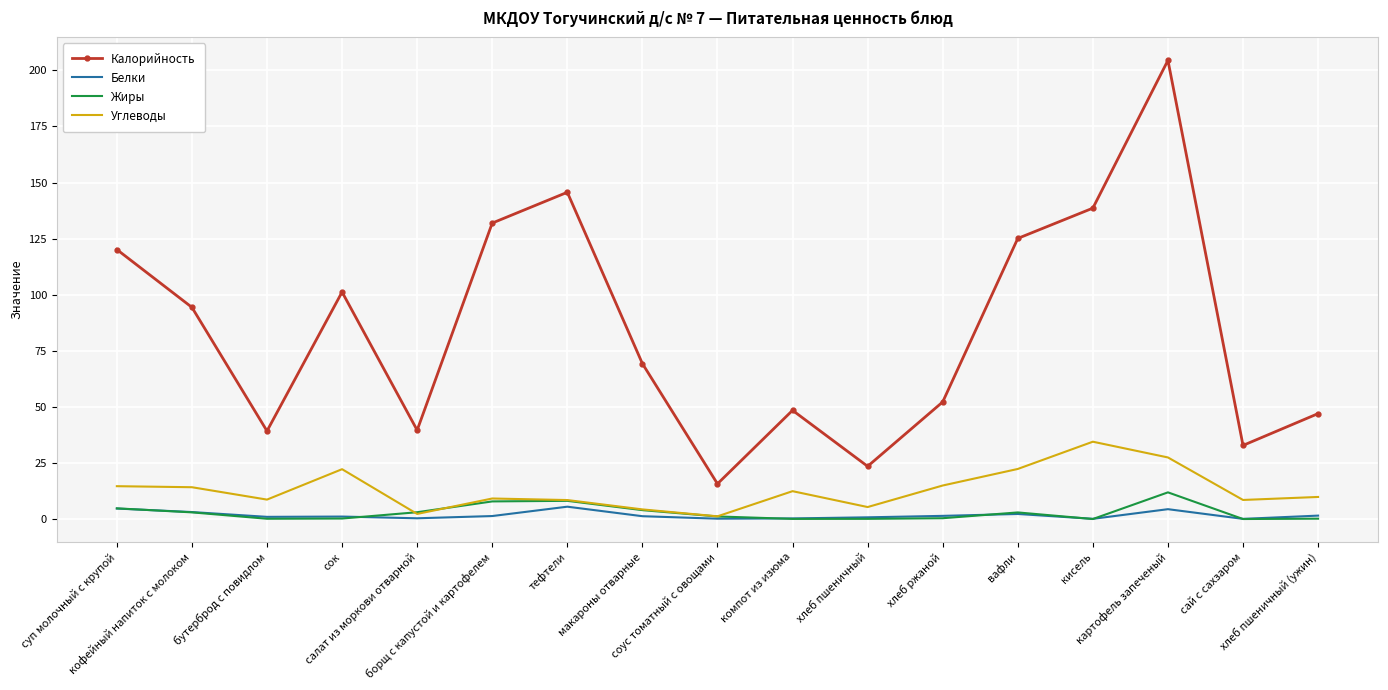

What are all the series names shown in the legend?

Калорийность, Белки, Жиры, Углеводы